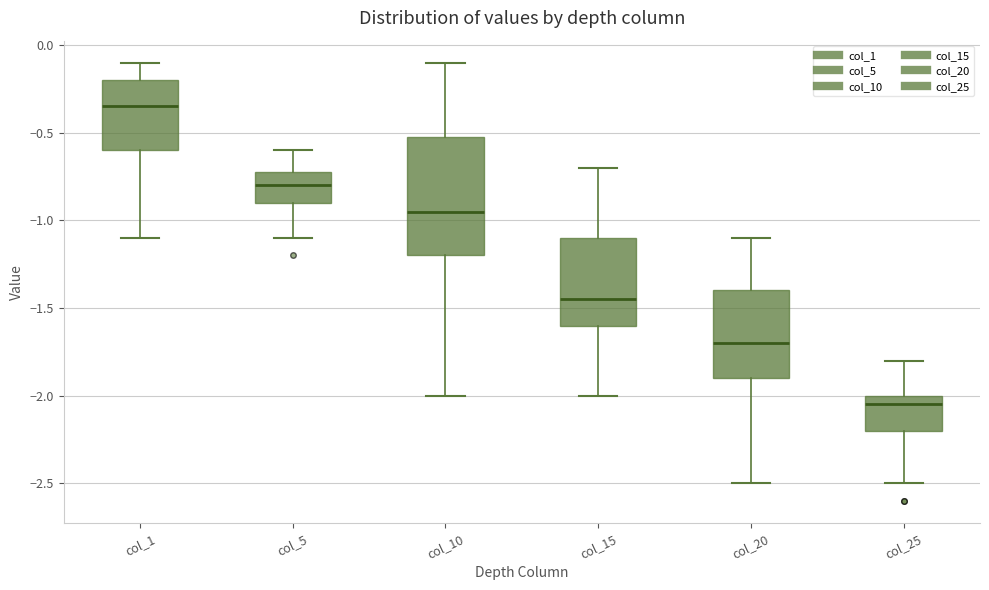

Which box has the highest median line?

col_1